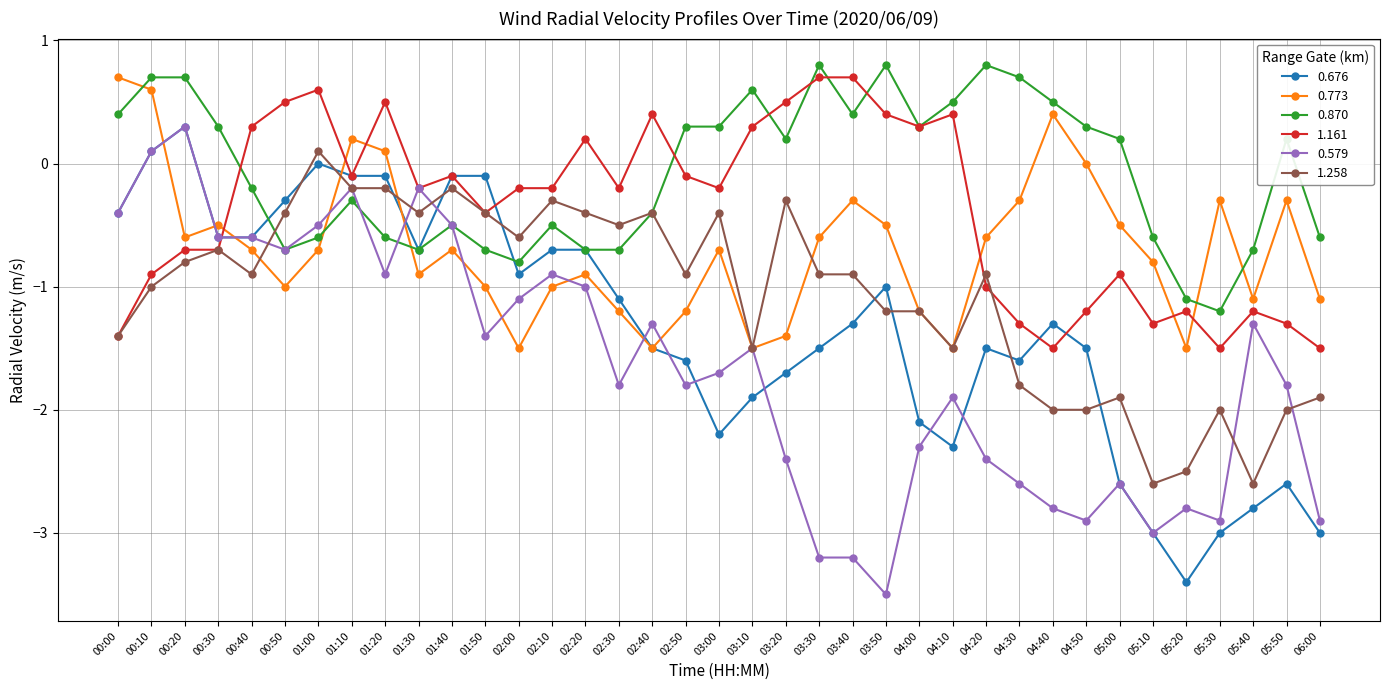

What is the label of the 35th point from the right?

00:20